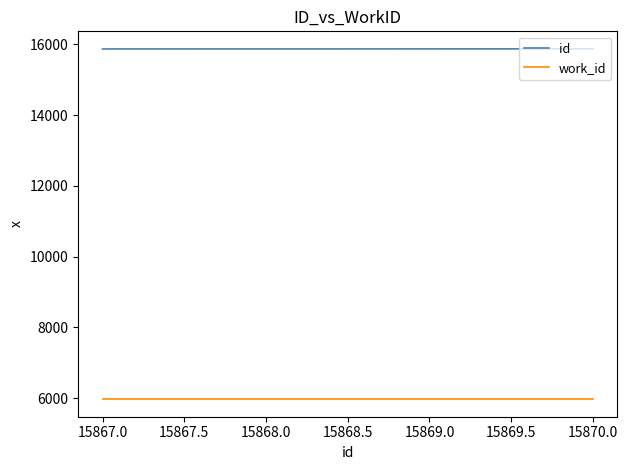

What is the average value of the work_id series?

5966